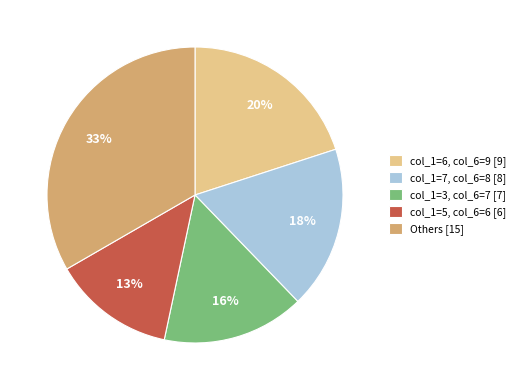

To the nearest percent, what percentage of the pie is Others [15]?

33%